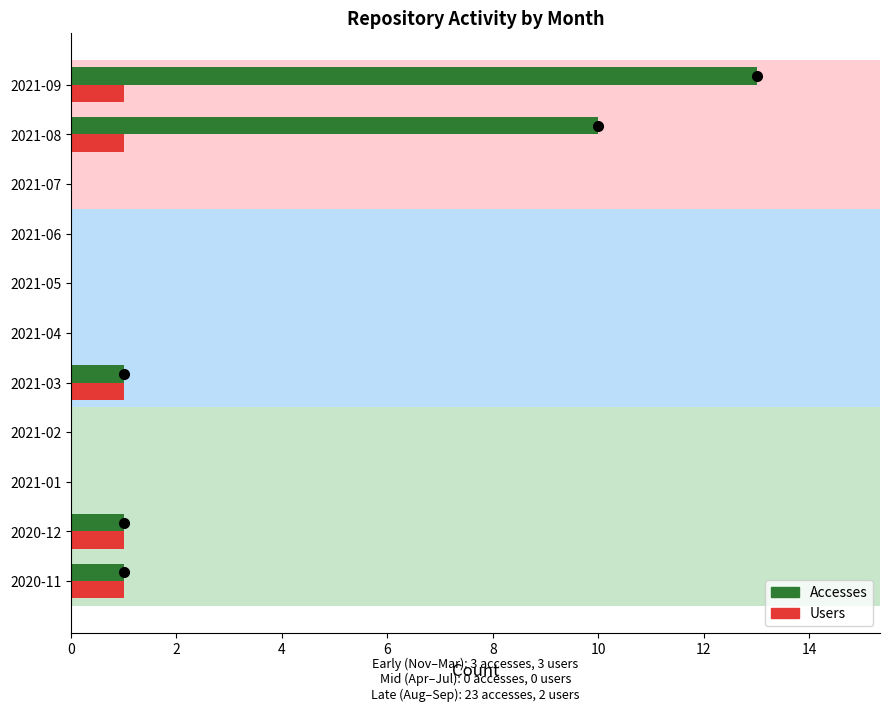

Between 2021-01 and 2021-09, which series saw the biggest shift?

Accesses